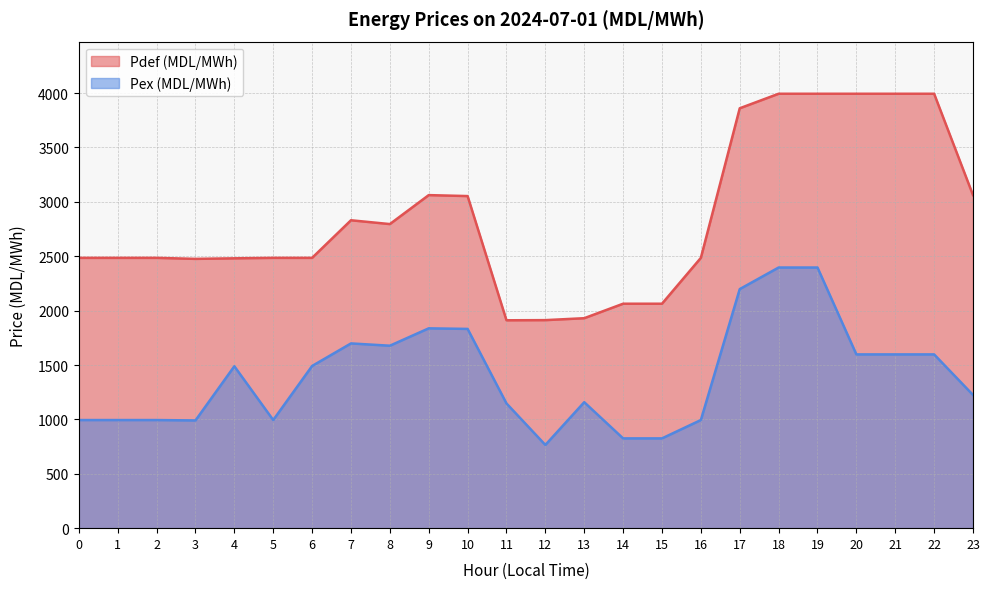

What is the total value across all series at 22?

5591.9